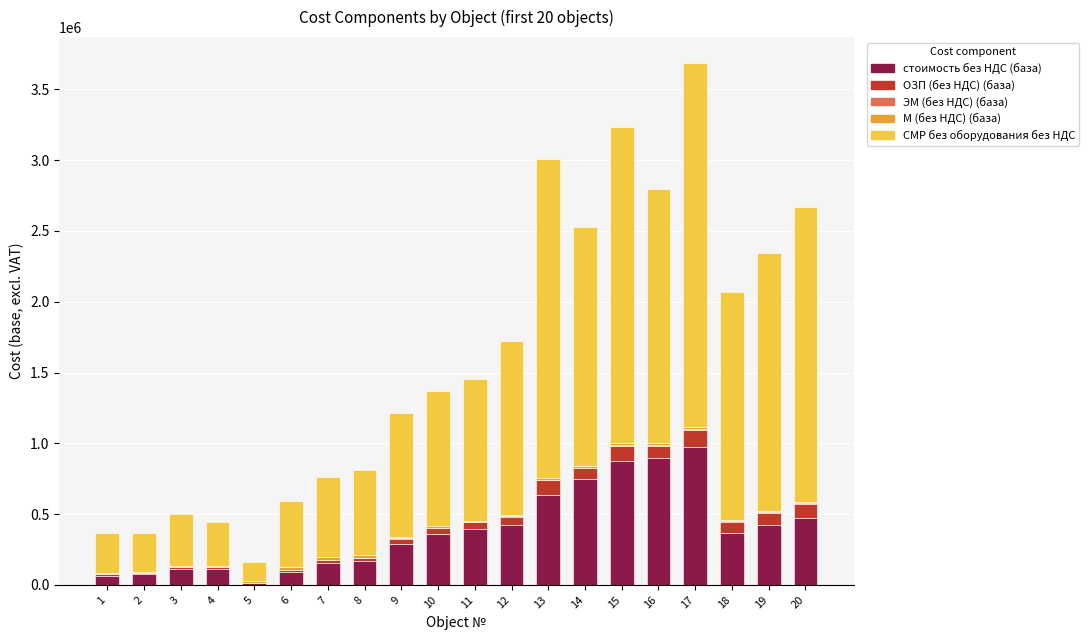

What is the highest value of the стоимость без НДС (база) series?

970917.6